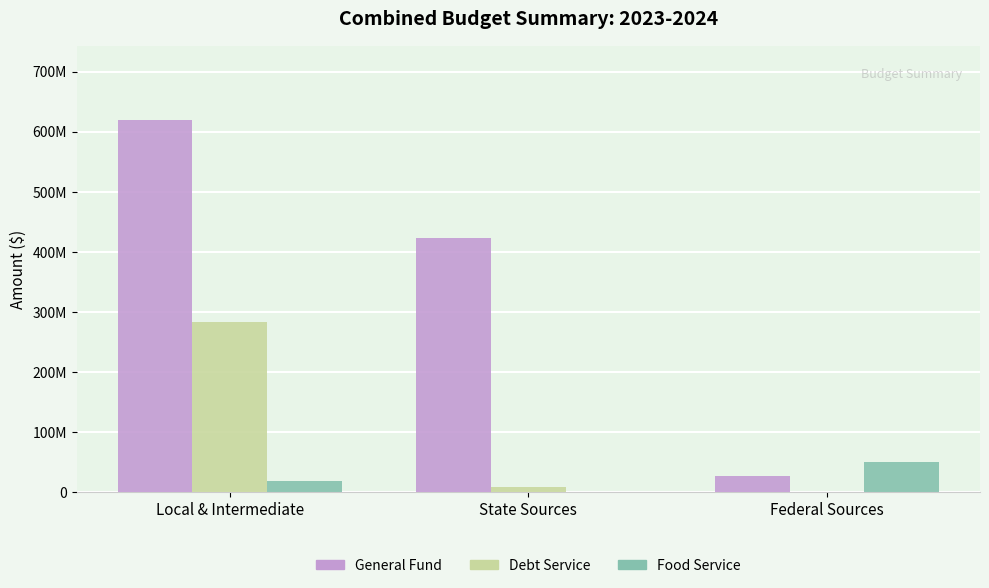

Read the Debt Service value at Local & Intermediate, to the nearest 100.

284126100